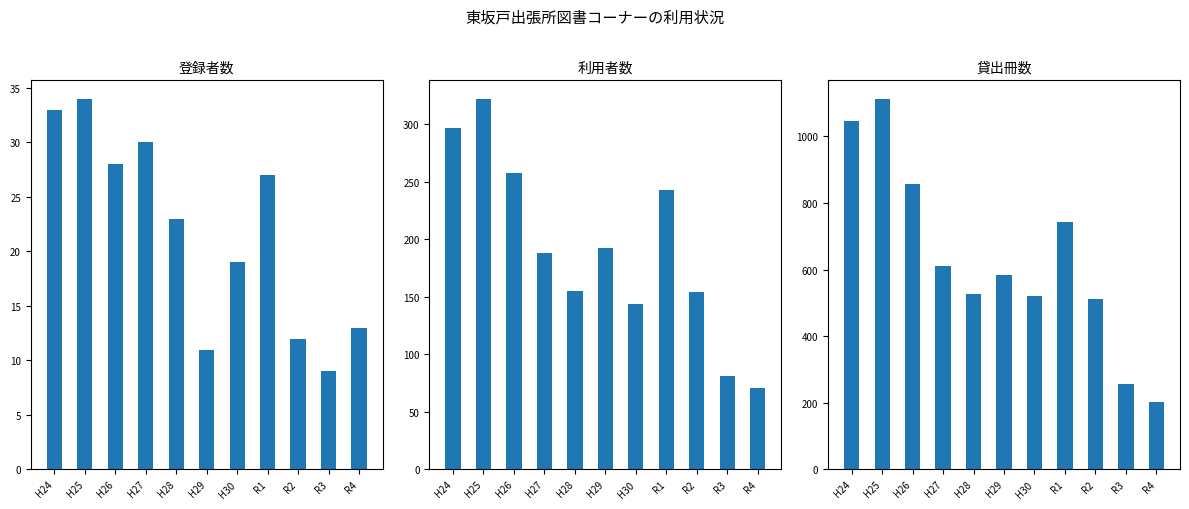

What is the label of the 1st bar from the left?

H24